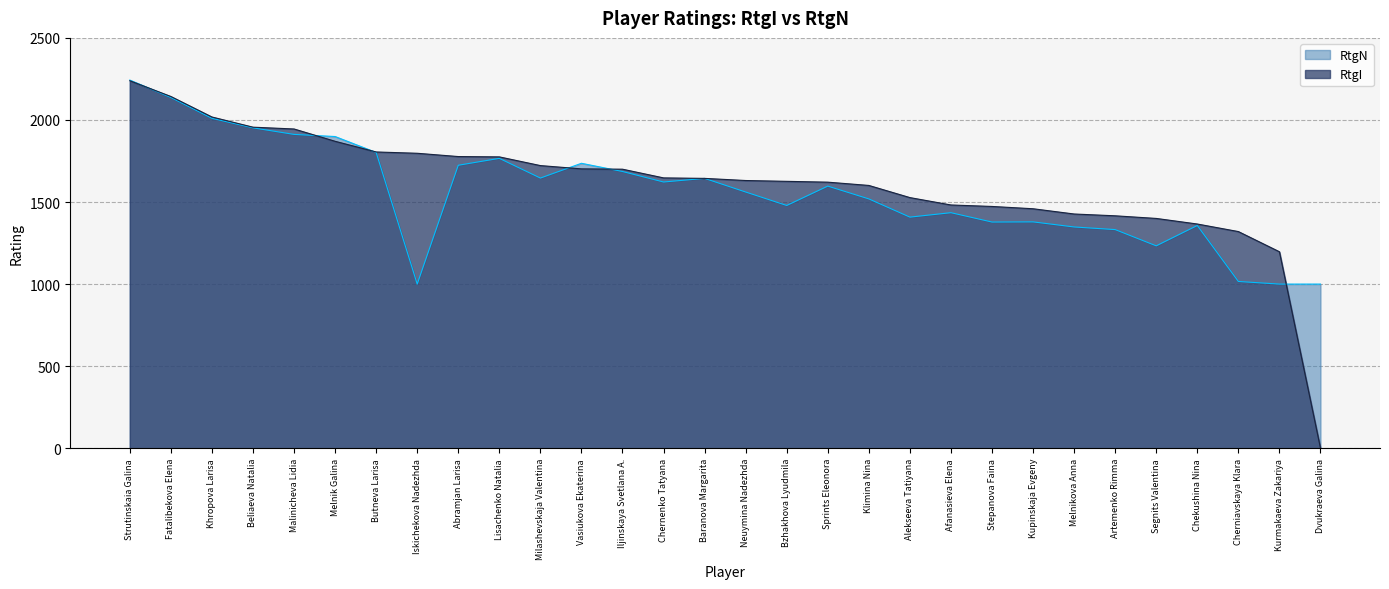

What is the value of the RtgI point at the 1st from the left?

2239